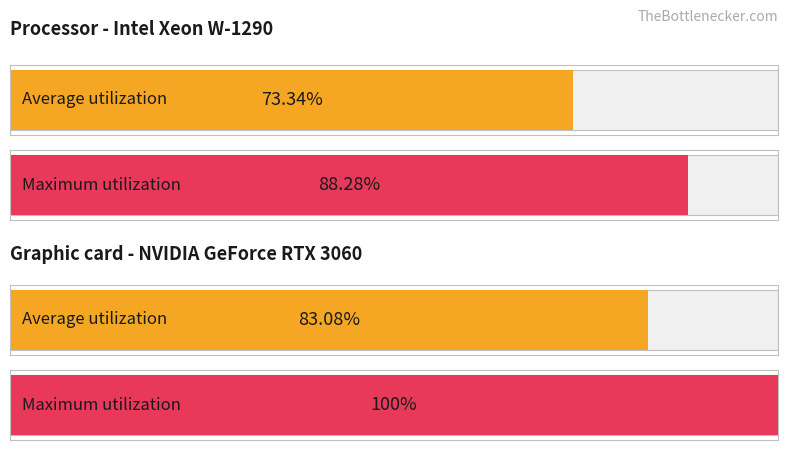

Count the number of data series in this chart.

2